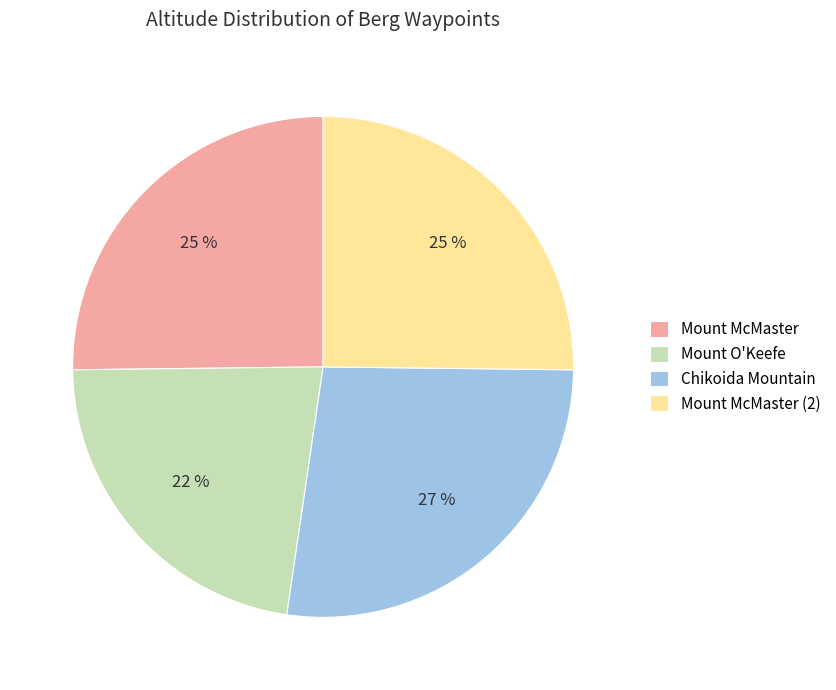

What percentage is the Mount McMaster (2) slice, to the nearest percent?

25%